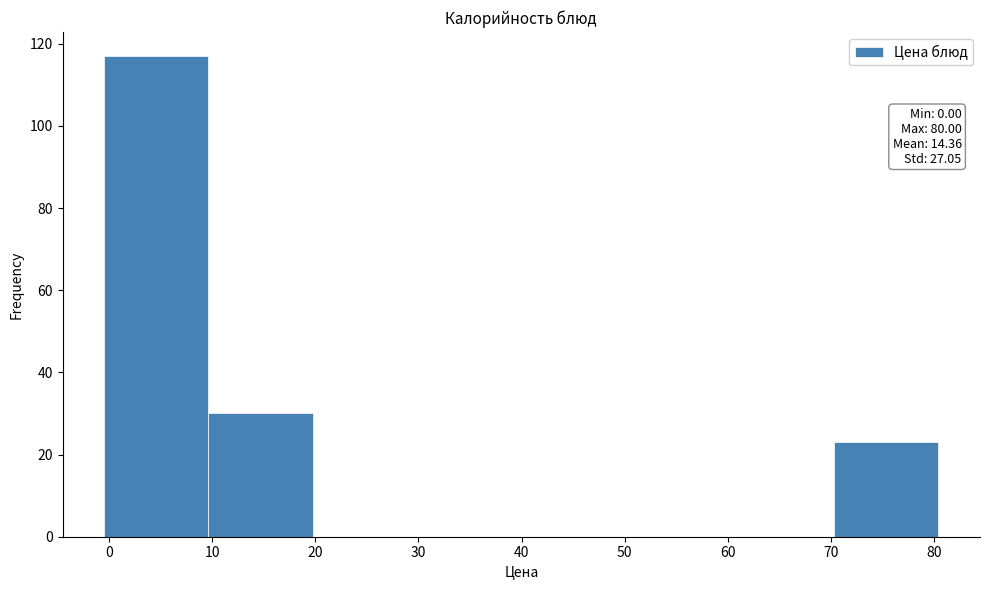

Which range on the x-axis has the tallest bar?

0 to 10